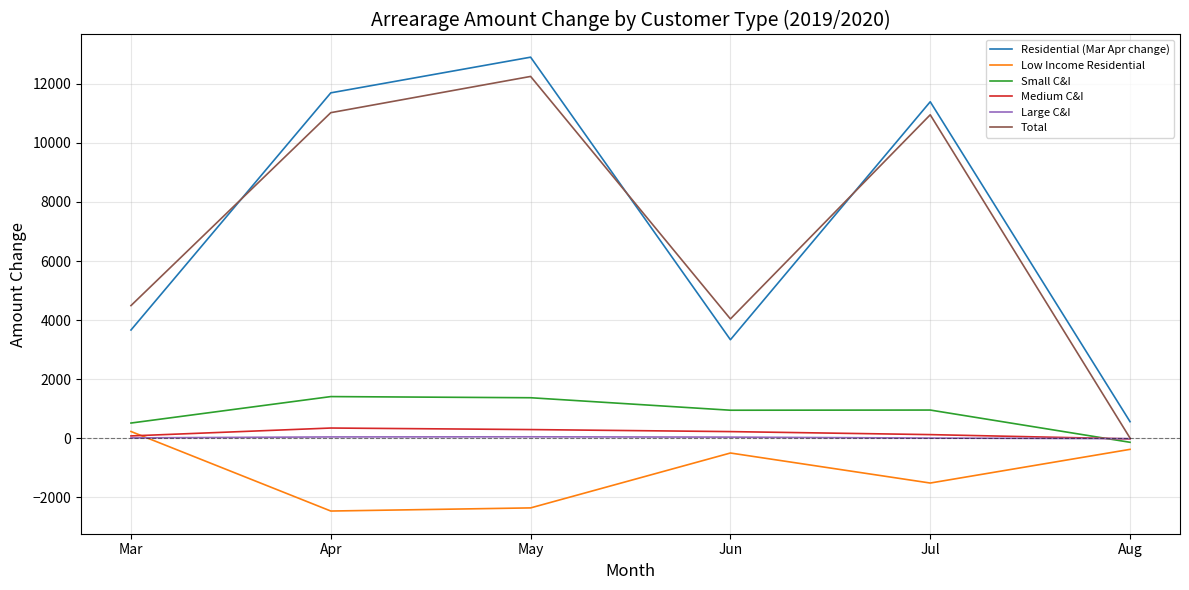

What is the difference between the Total values at Mar and Jun?

452